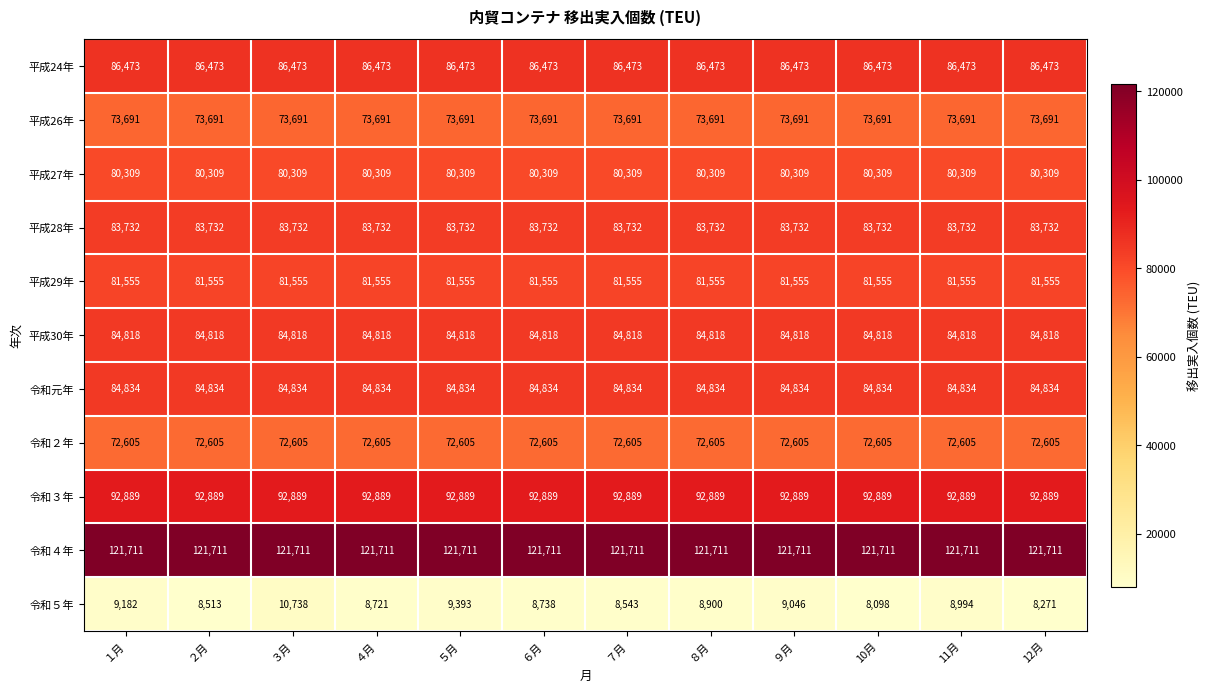

Which series has the largest total across all categories?

令和４年